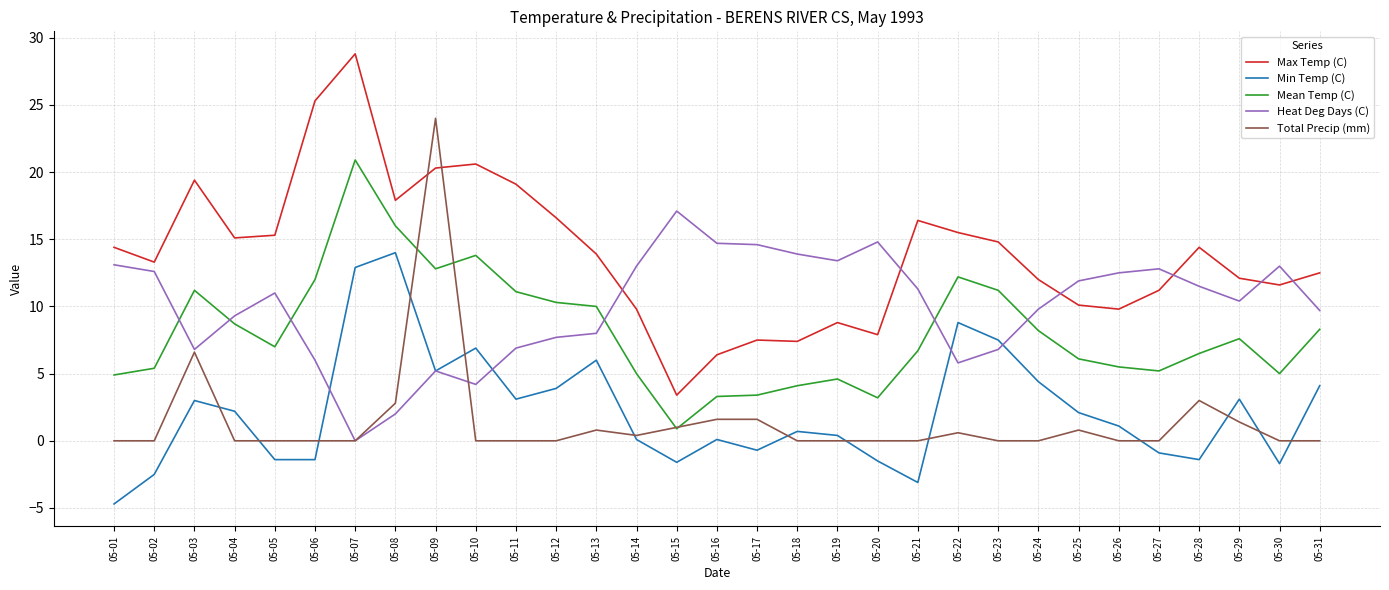

The Total Precip (mm) series shows -14.6 at 05-12. True or false?

False